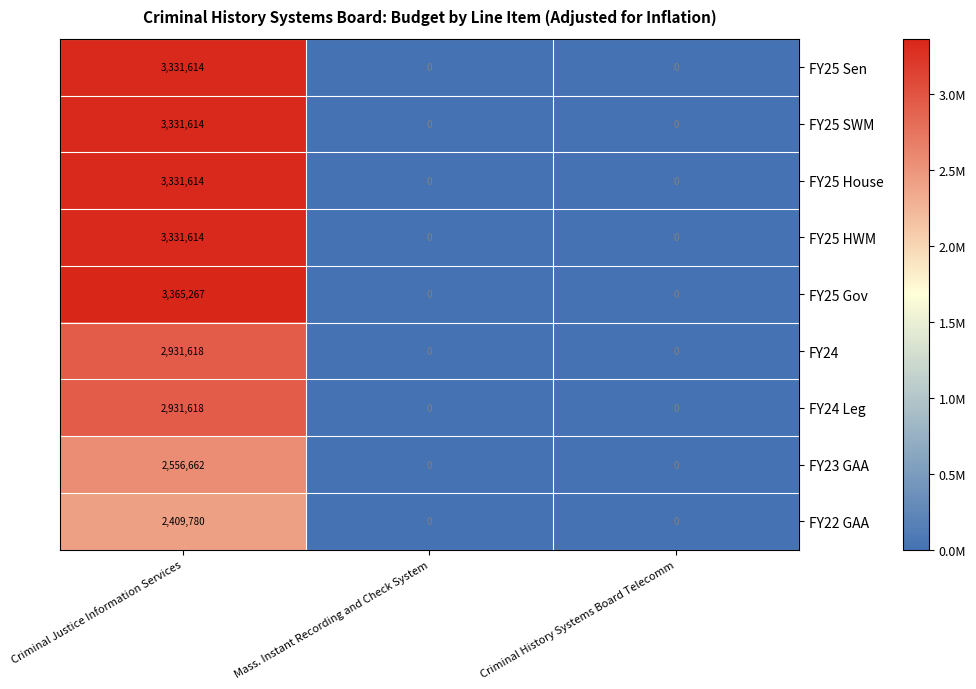

Count the FY25 SWM values in the range 0 to 3331614.

3